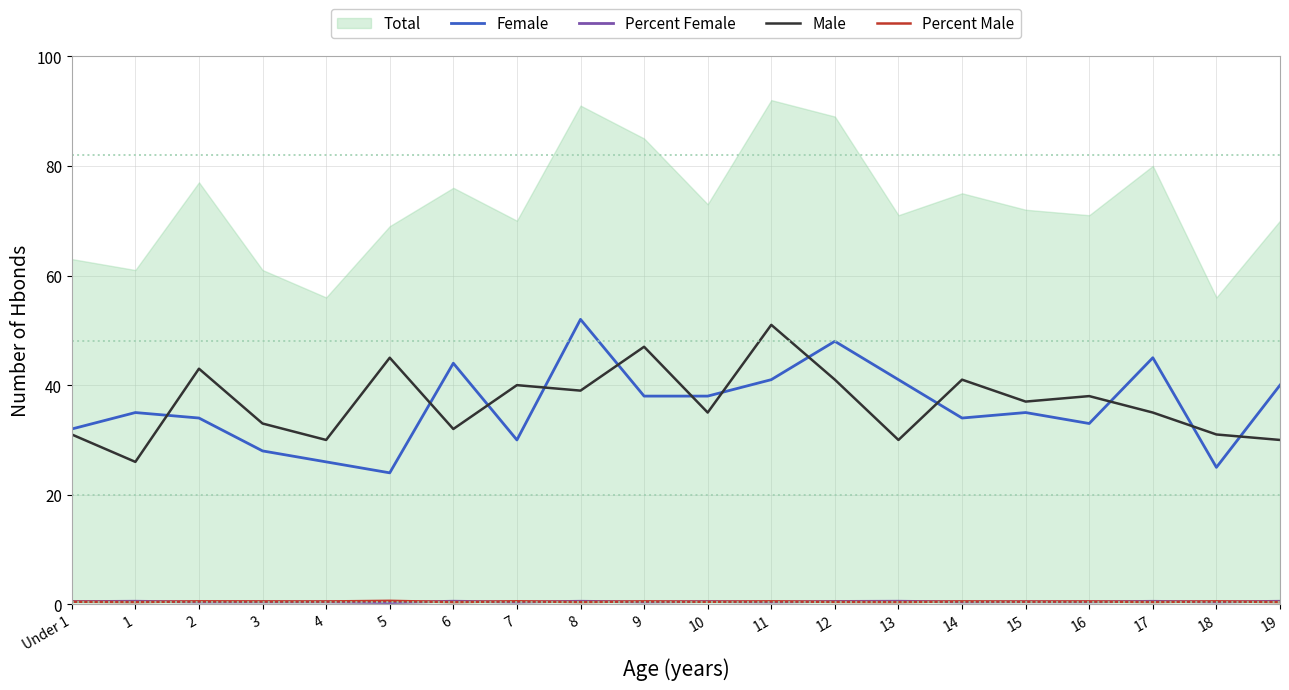

Between 9 and 8, which is larger?

8